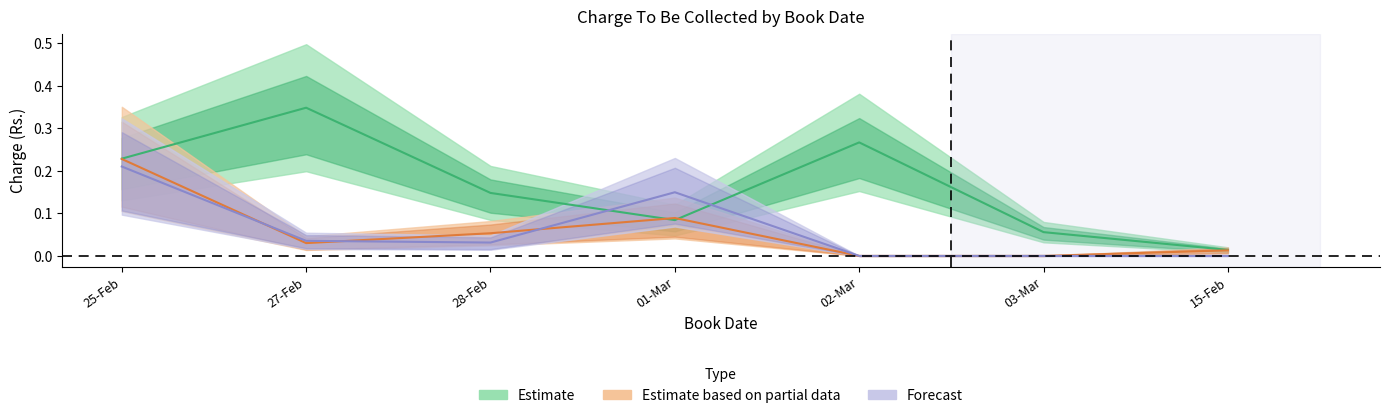

What is the difference between the highest and lowest values at 01-Mar?

0.1